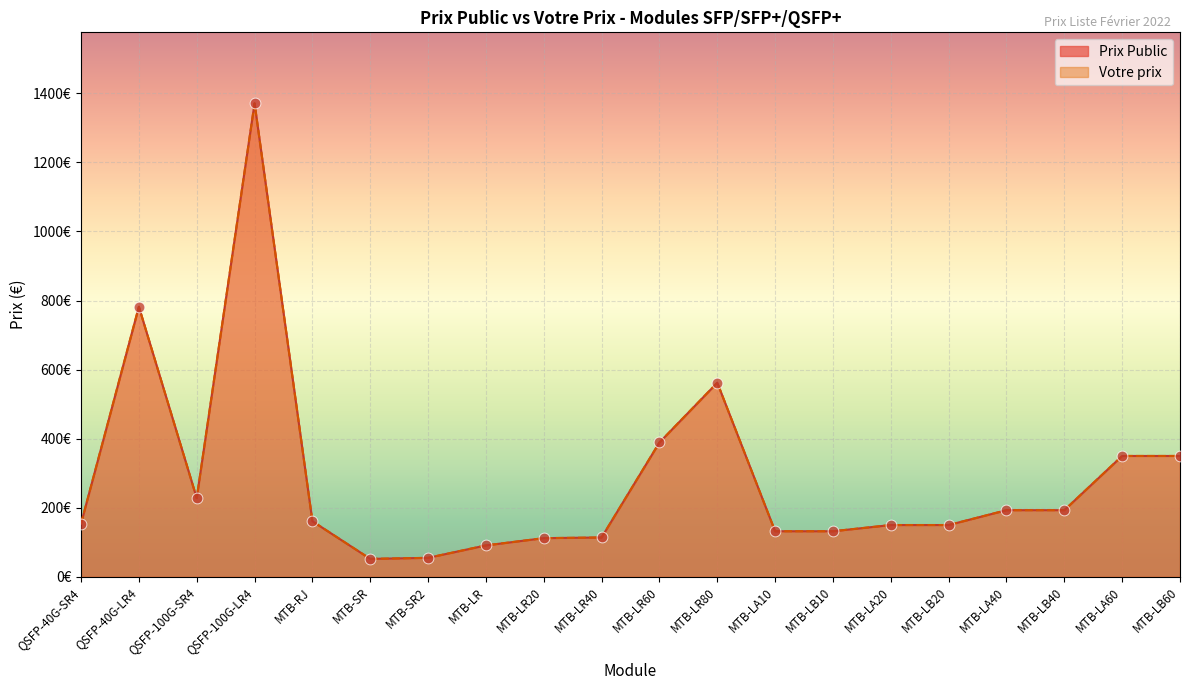

Which series has the widest spread of Y values?

Prix Public